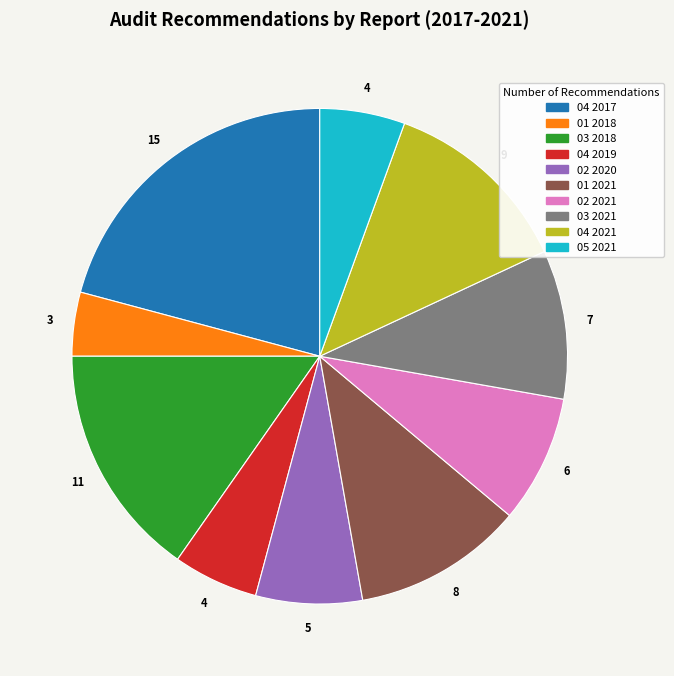

Is the sum of 01 2021 and 02 2021 greater than half?

No